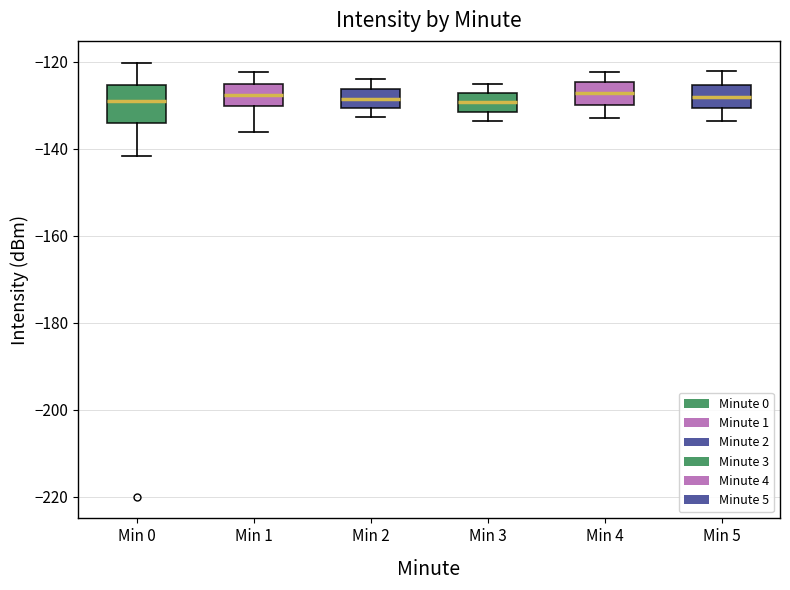

Comparing the boxes themselves (not the whiskers), which one is the tallest?

Min 0